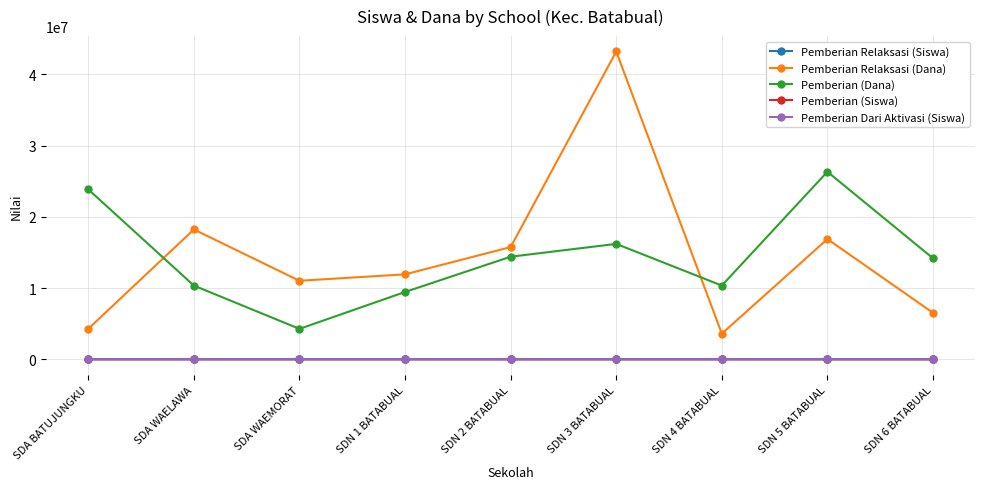

Which category has the highest value in the Pemberian (Dana) series?

SDN 5 BATABUAL